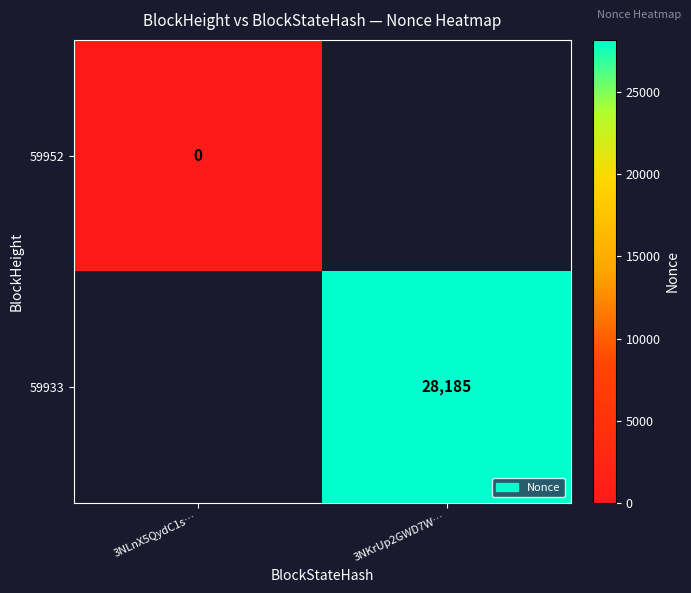

What is the maximum value shown in the chart?

28185.0